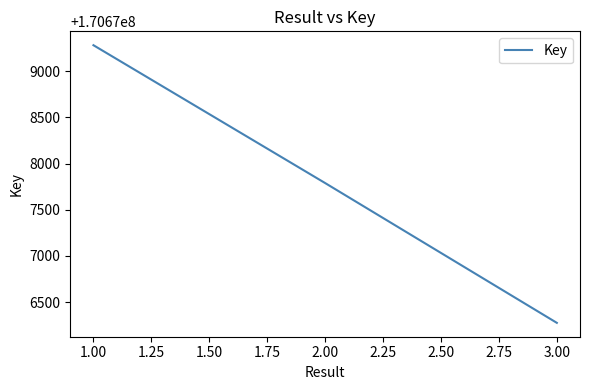

At which label does the data first exceed 170677789?

1.00